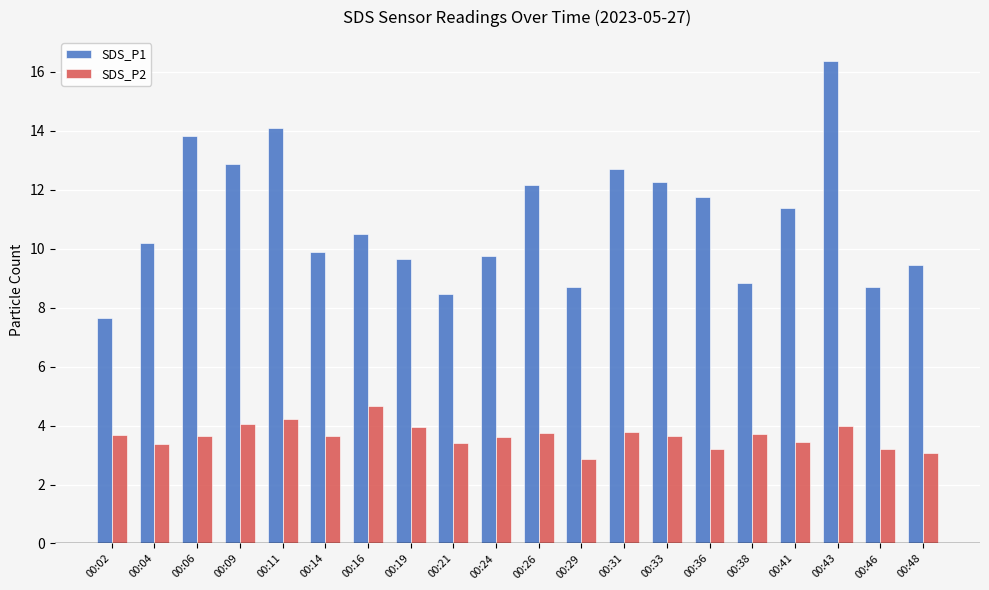

Which category has the lowest value in the SDS_P2 series?

00:29